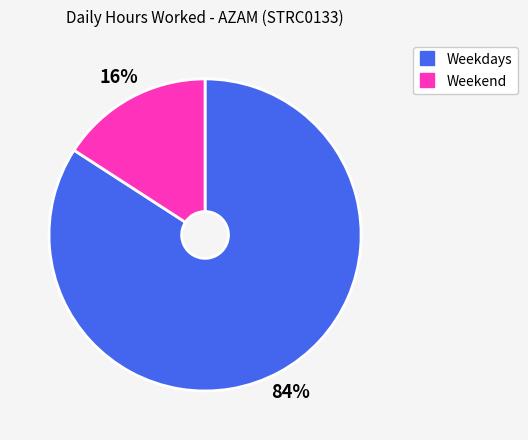

Does any single category account for the majority?

Yes